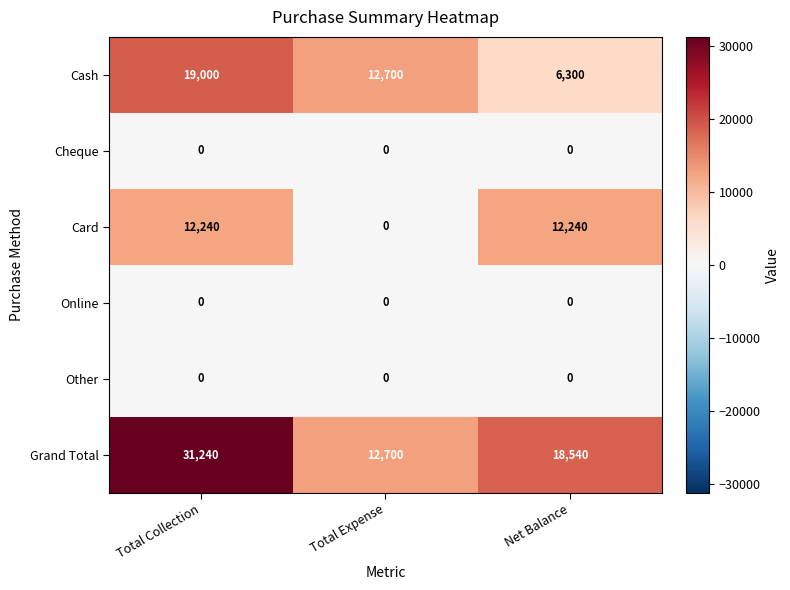

What is the total value across all series at Total Collection?

62480